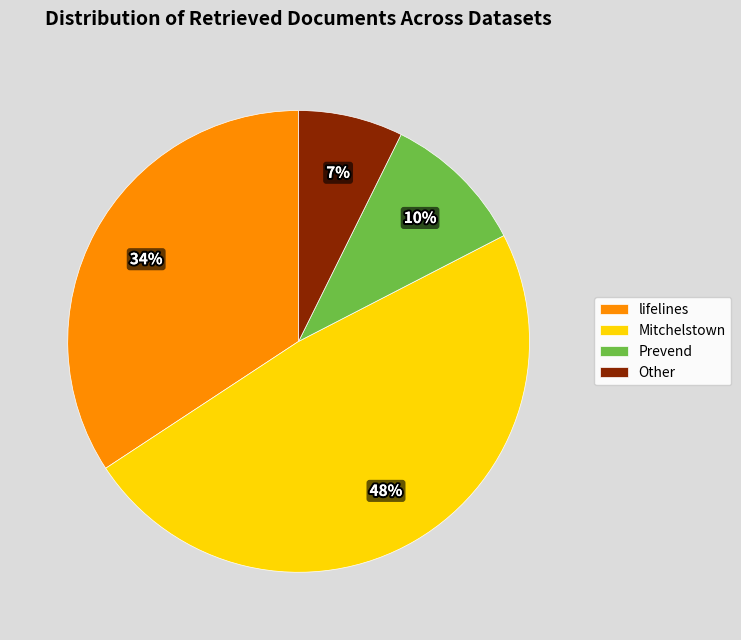

Is it true that Prevend is 2% of the pie?

False